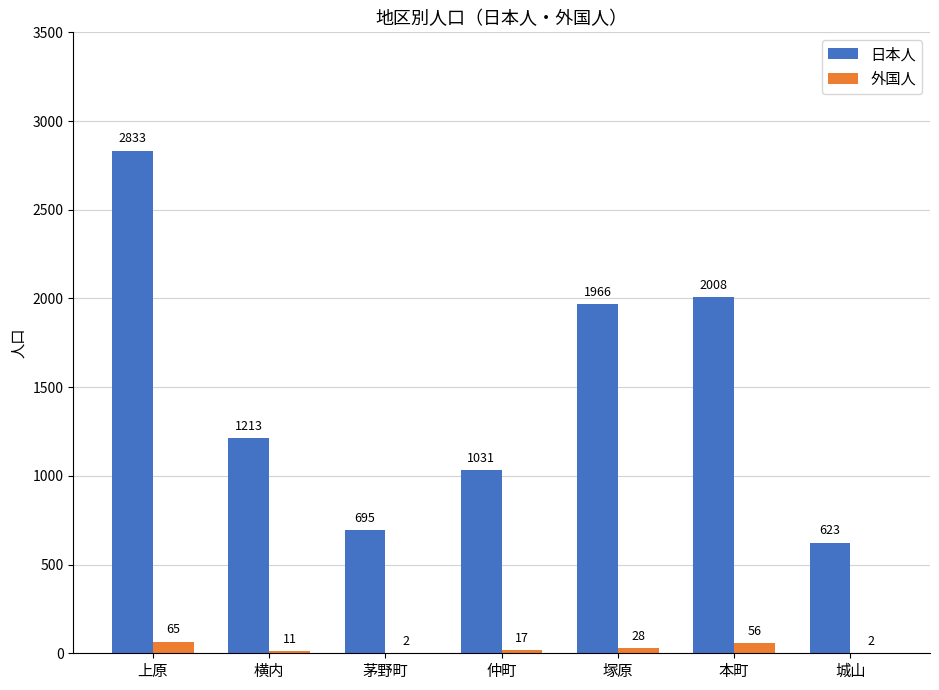

How many categories are shown in the chart?

7